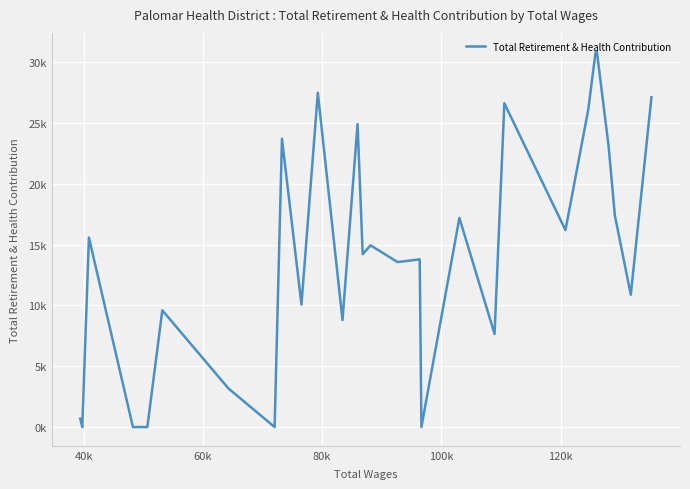

How many points are lower than both their immediate neighbors (excluding endpoints)?

10